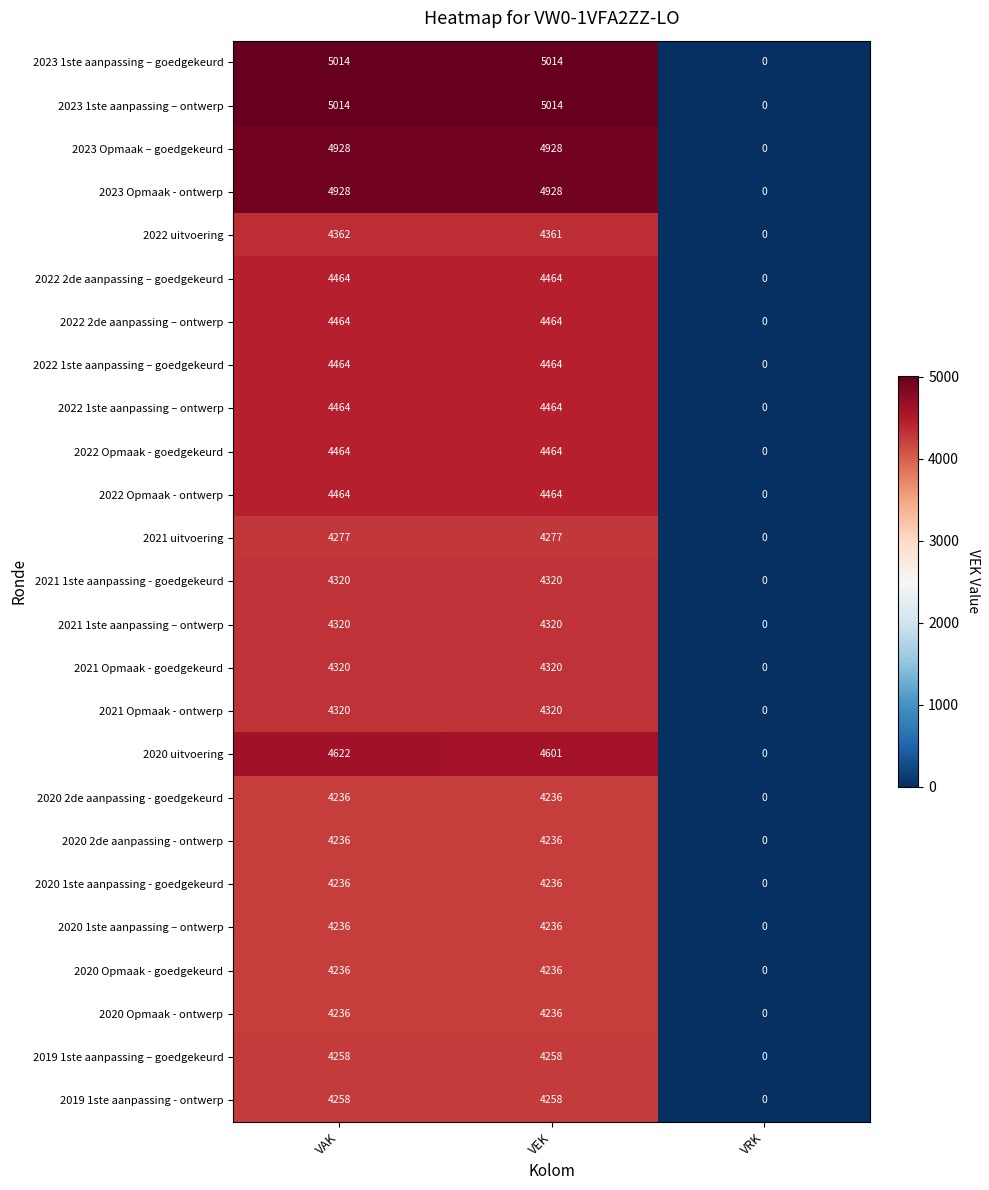

Count the 2021 uitvoering values in the range 0 to 4277.

3